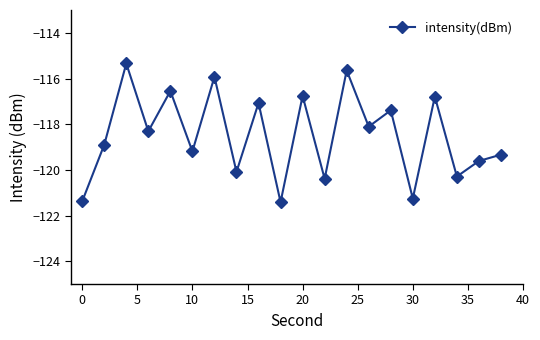

What is the value of the 7th point from the left?

-115.9